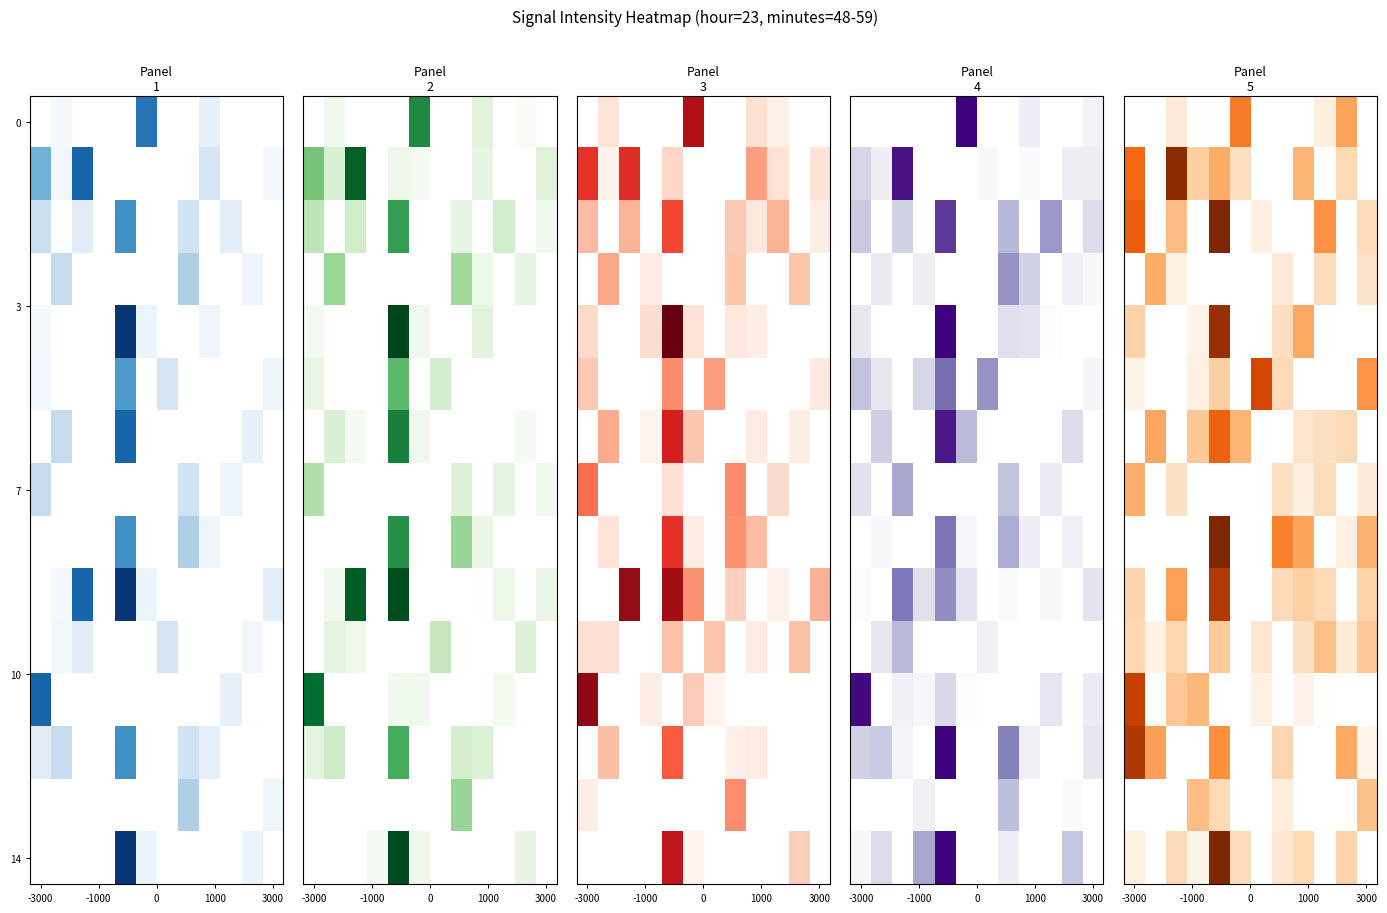

At how many categories does at least one series exceed -117?

12